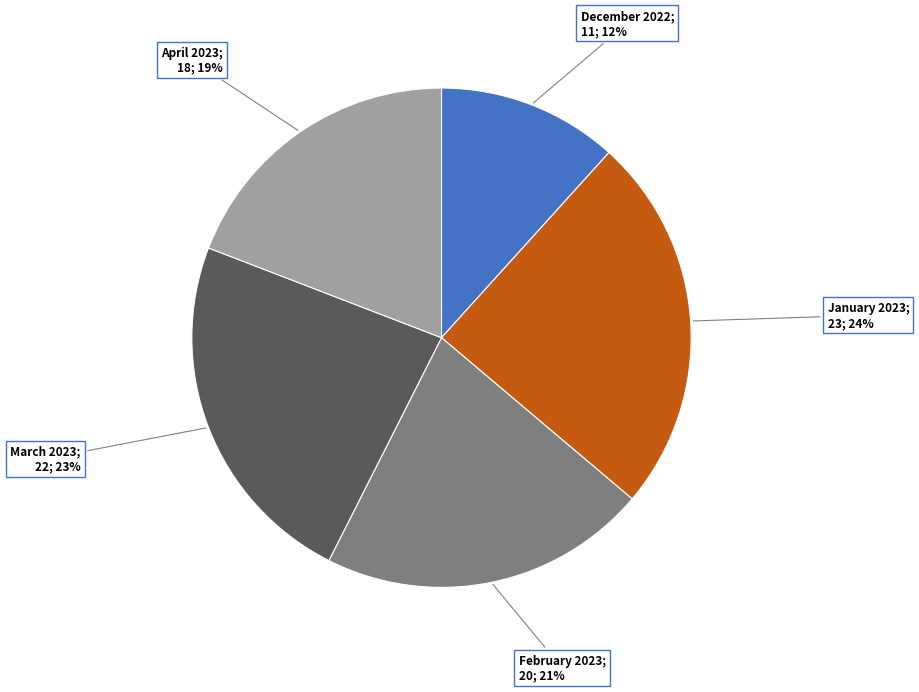

To the nearest percent, what is the average slice percentage?

20%